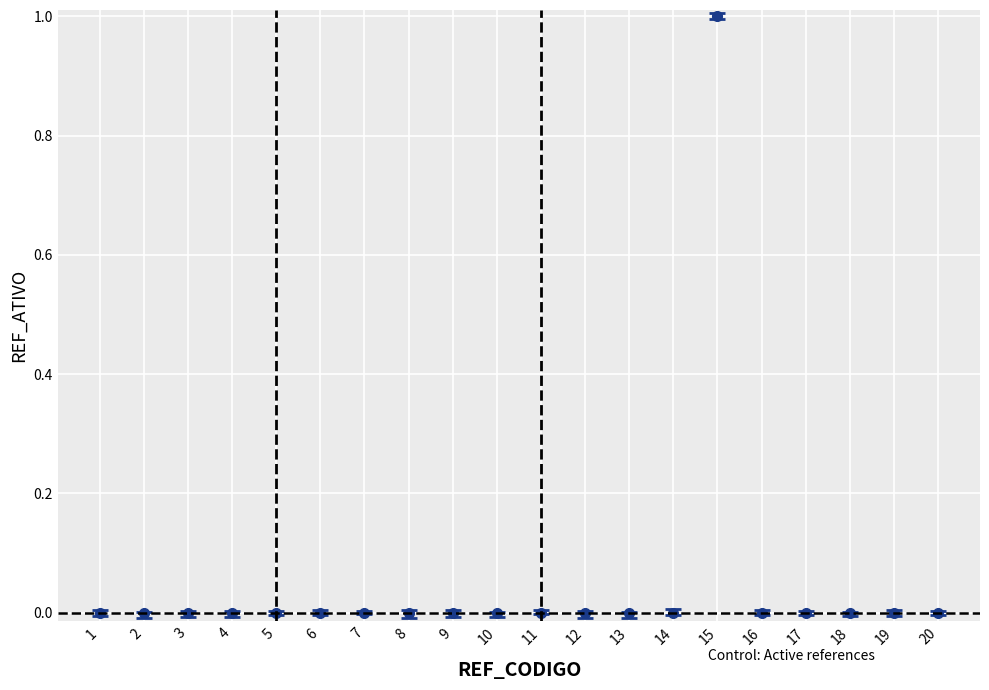

What is the change in value from 2 to 15?

+1